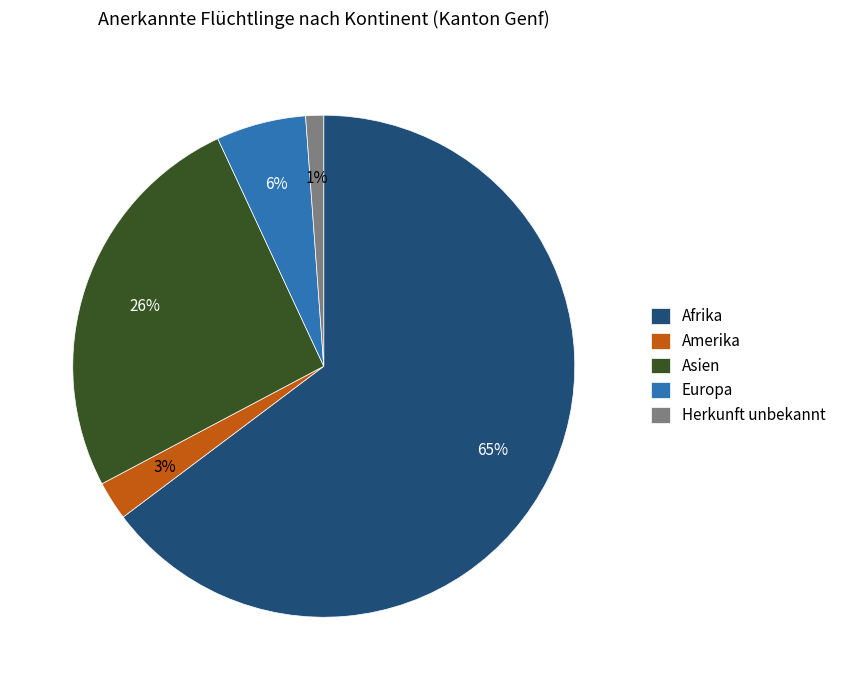

How many slices are in this pie chart?

5